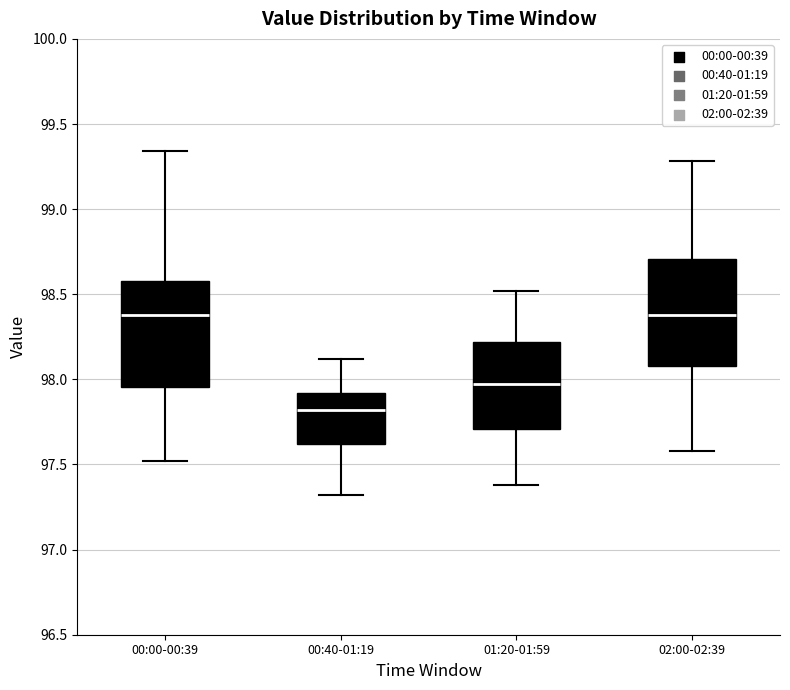

Reading left to right, transcribe this box plot: for each box, give where its median line is, the range the box spans, and where its two whiskers end, as read against the y-axis. The values are not printed on the chart, so give them approximately, as read against the axis.

00:00-00:39: median 98.40, box 97.95 to 98.60, whiskers 97.50 to 99.35
00:40-01:19: median 97.80, box 97.60 to 97.90, whiskers 97.30 to 98.10
01:20-01:59: median 98.00, box 97.70 to 98.20, whiskers 97.40 to 98.50
02:00-02:39: median 98.40, box 98.10 to 98.70, whiskers 97.60 to 99.30